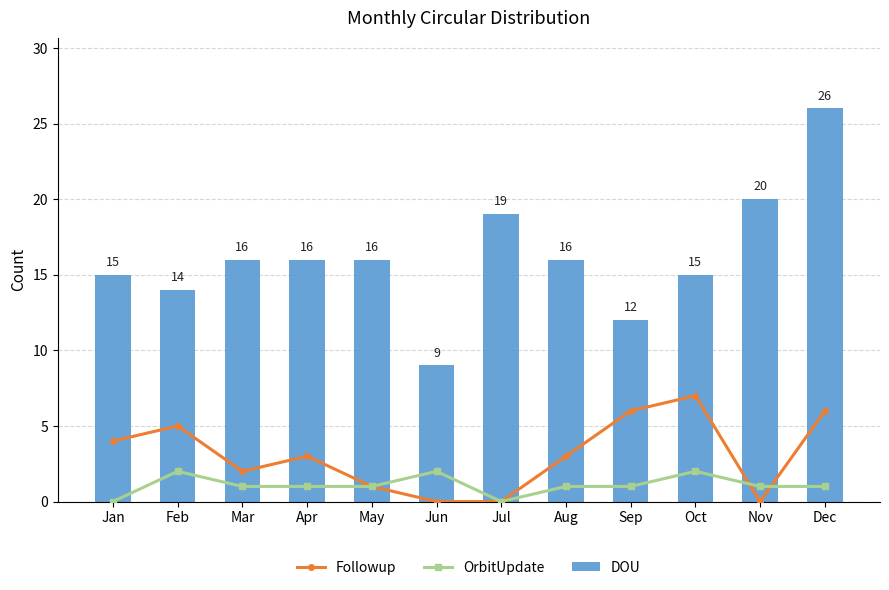

Reading left to right, what are all the values shown in this chart?

Followup: Jan=4	Feb=5	Mar=2	Apr=3	May=1	Jun=0	Jul=0	Aug=3	Sep=6	Oct=7	Nov=0	Dec=6
OrbitUpdate: Jan=0	Feb=2	Mar=1	Apr=1	May=1	Jun=2	Jul=0	Aug=1	Sep=1	Oct=2	Nov=1	Dec=1
DOU: Jan=15	Feb=14	Mar=16	Apr=16	May=16	Jun=9	Jul=19	Aug=16	Sep=12	Oct=15	Nov=20	Dec=26